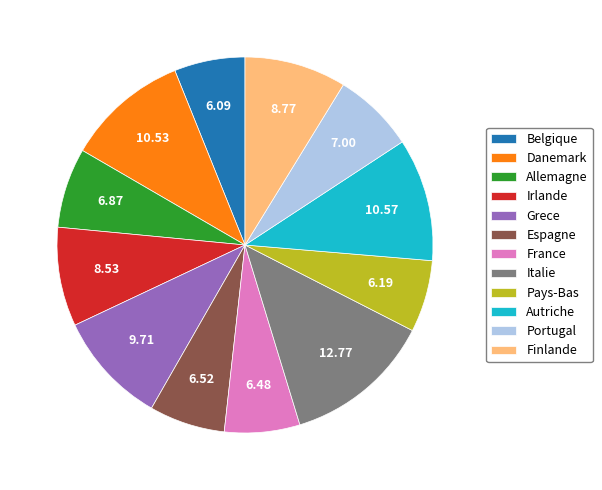

Do Belgique and Finlande together represent more than half of the pie?

No